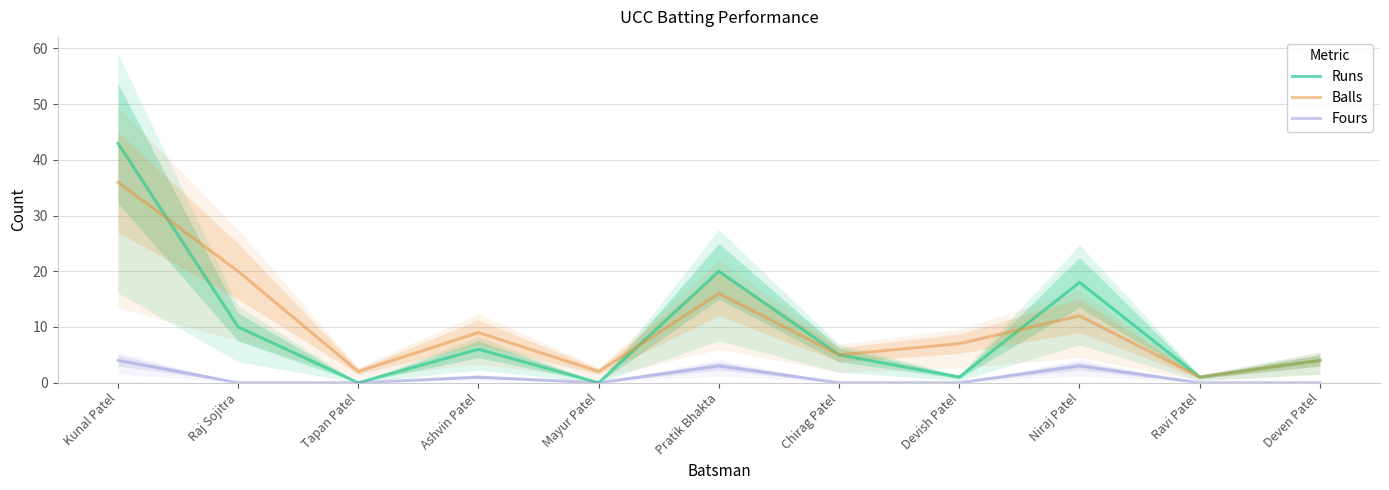

List the labels in order of Balls value, smallest first.

Ravi Patel, Tapan Patel, Mayur Patel, Deven Patel, Chirag Patel, Devish Patel, Ashvin Patel, Niraj Patel, Pratik Bhakta, Raj Sojitra, Kunal Patel